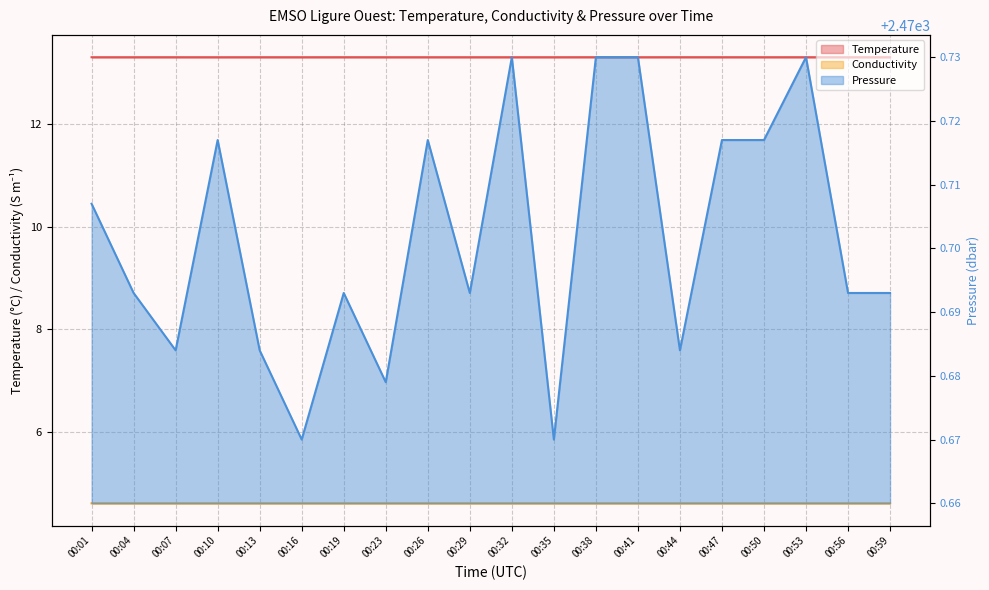

At which label is Temperature closest to 13?

00:10